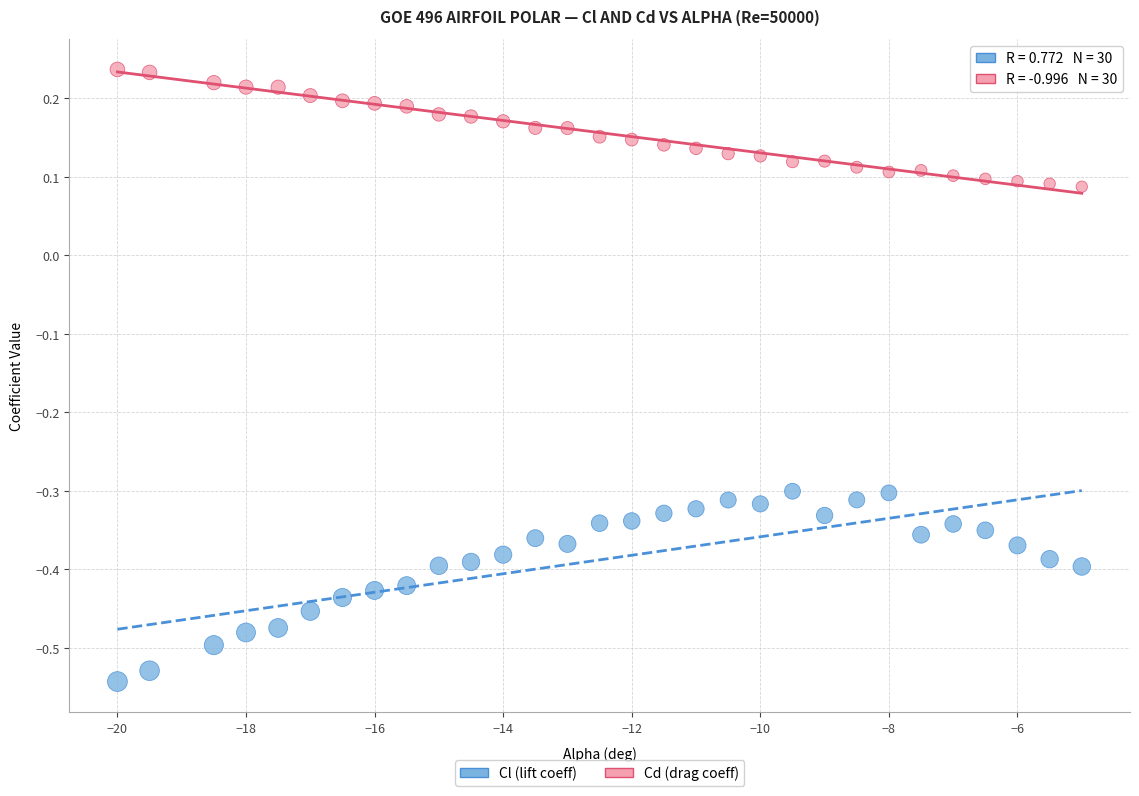

Which series contains the lowest Y value?

Cl (lift coeff)